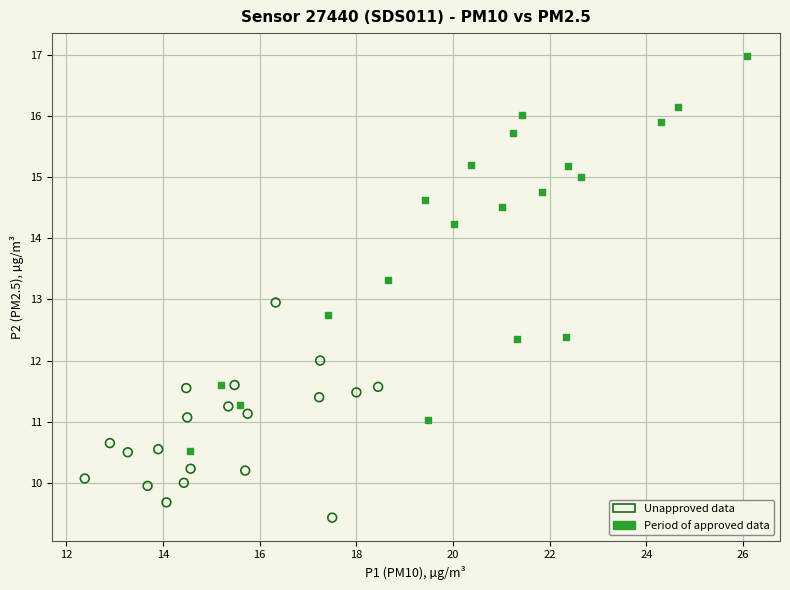

Which series reaches the minimum Y coordinate?

Unapproved data